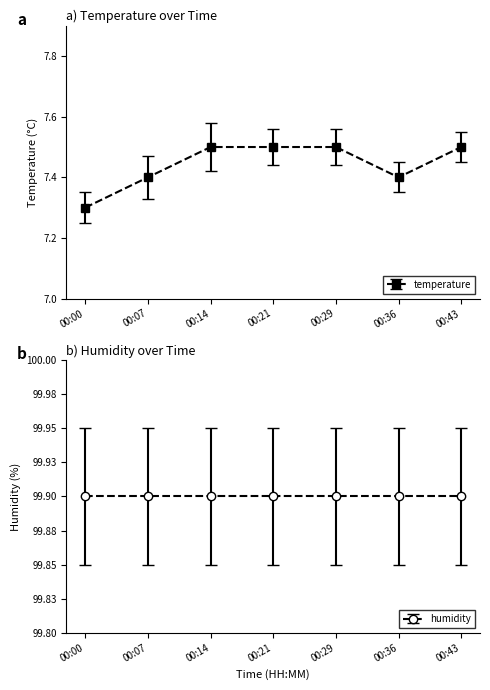

Between 00:07 and 00:00, which is larger?

00:07